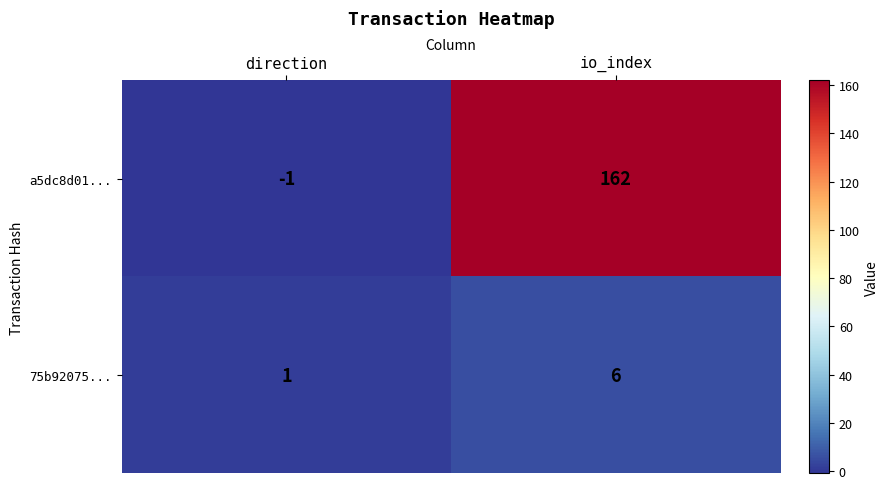

What value does the a5dc8d01... series have at io_index?

162